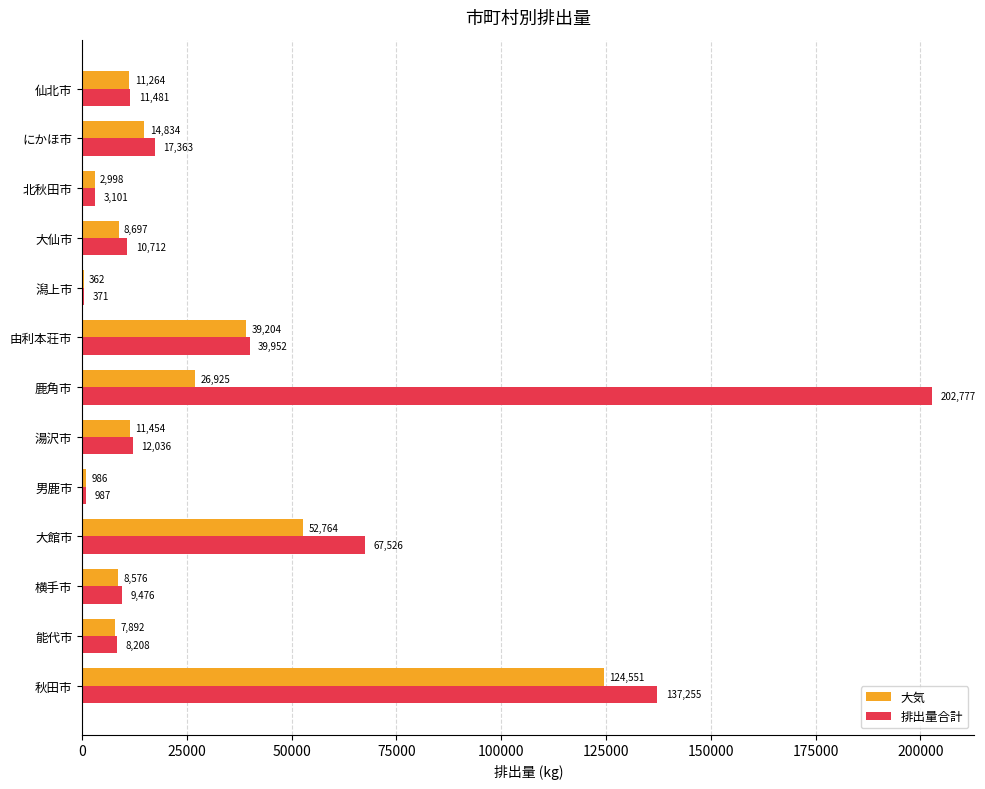

Is it true that 排出量合計 equals 202777 at 鹿角市?

True